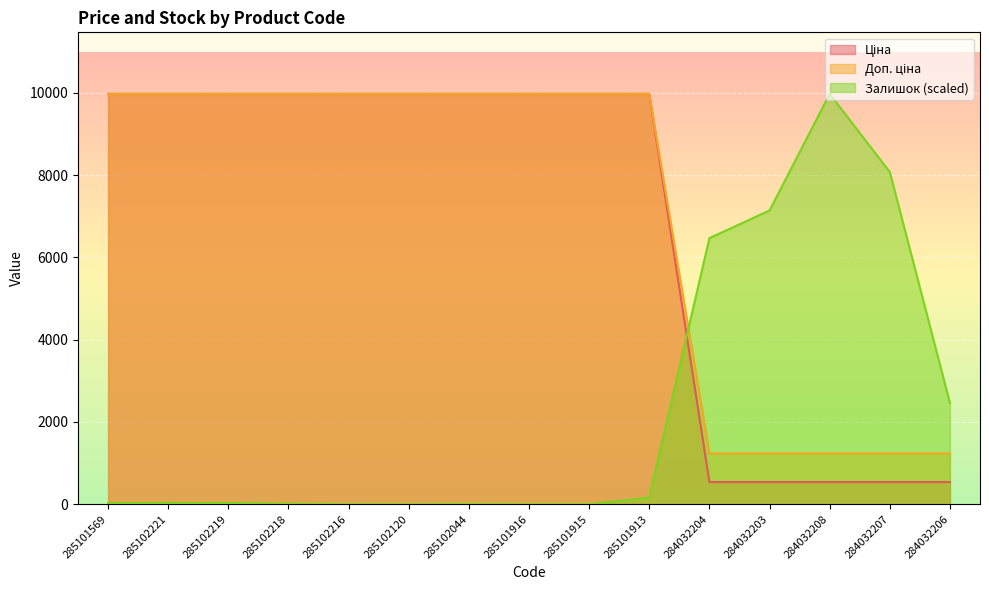

True or false: Доп. ціна and Залишок cross at least once.

True